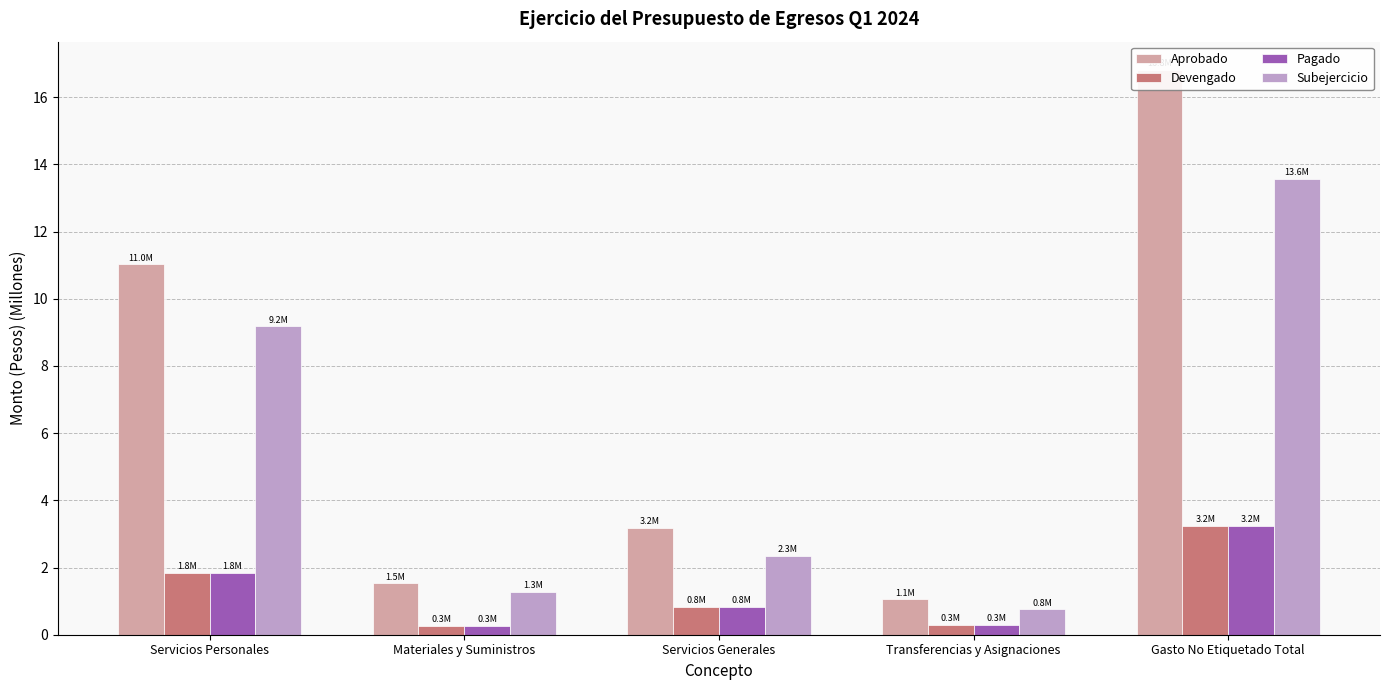

Rank the categories by Devengado value from lowest to highest.

Materiales y Suministros, Transferencias y Asignaciones, Servicios Generales, Servicios Personales, Gasto No Etiquetado Total